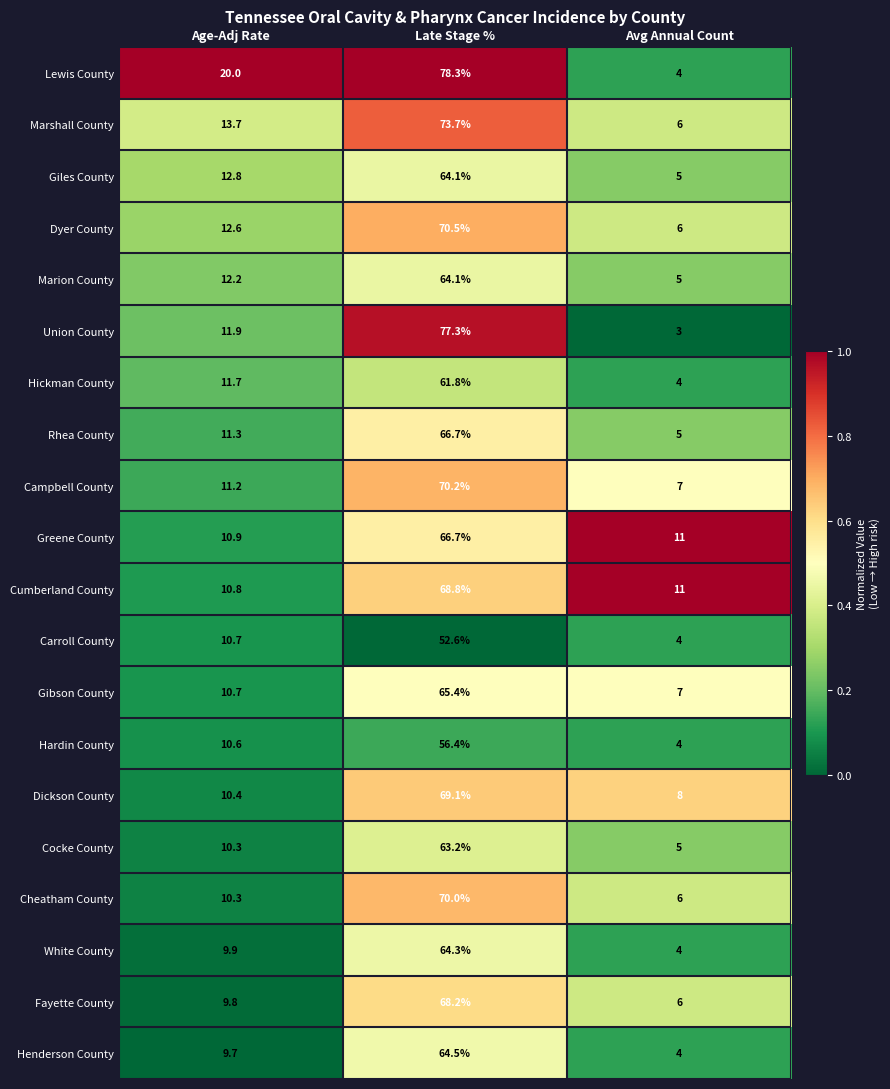

Which series changed the most between Age-Adj Rate and Late Stage %?

Union County